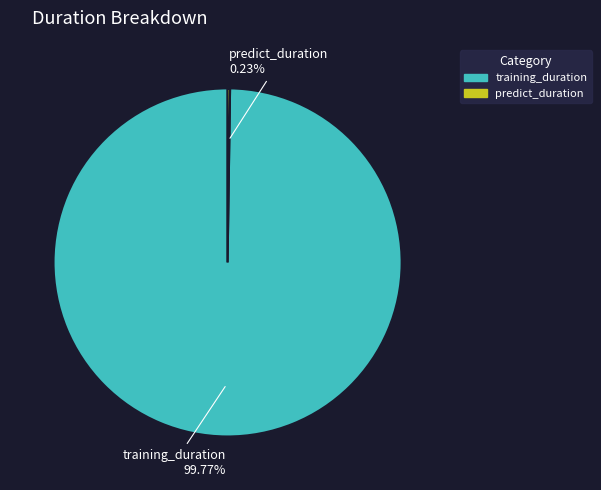

What is the largest slice in the pie chart?

training_duration